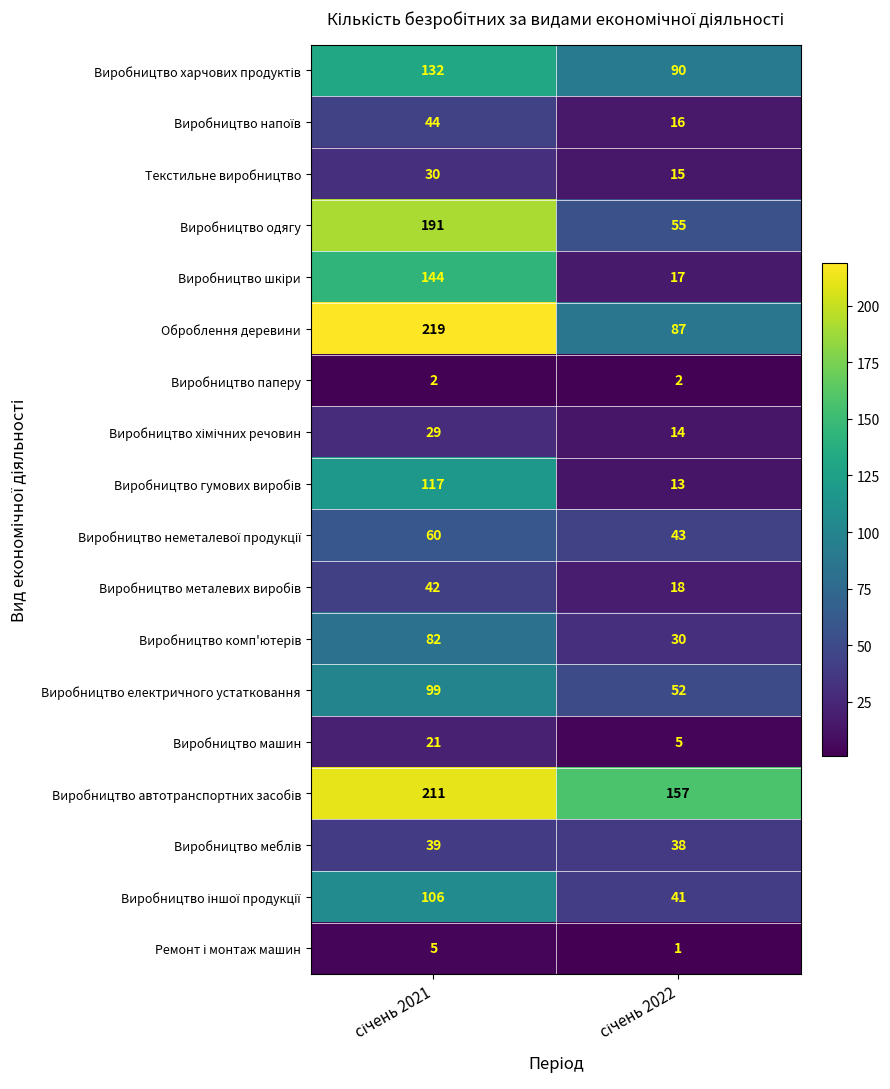

What is the highest value of the Виробництво електричного устатковання series?

99